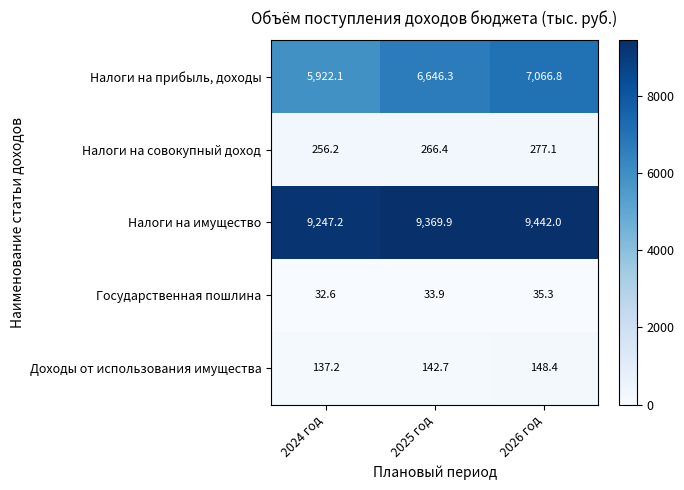

Which series has the largest range (max minus min)?

Налоги на прибыль, доходы